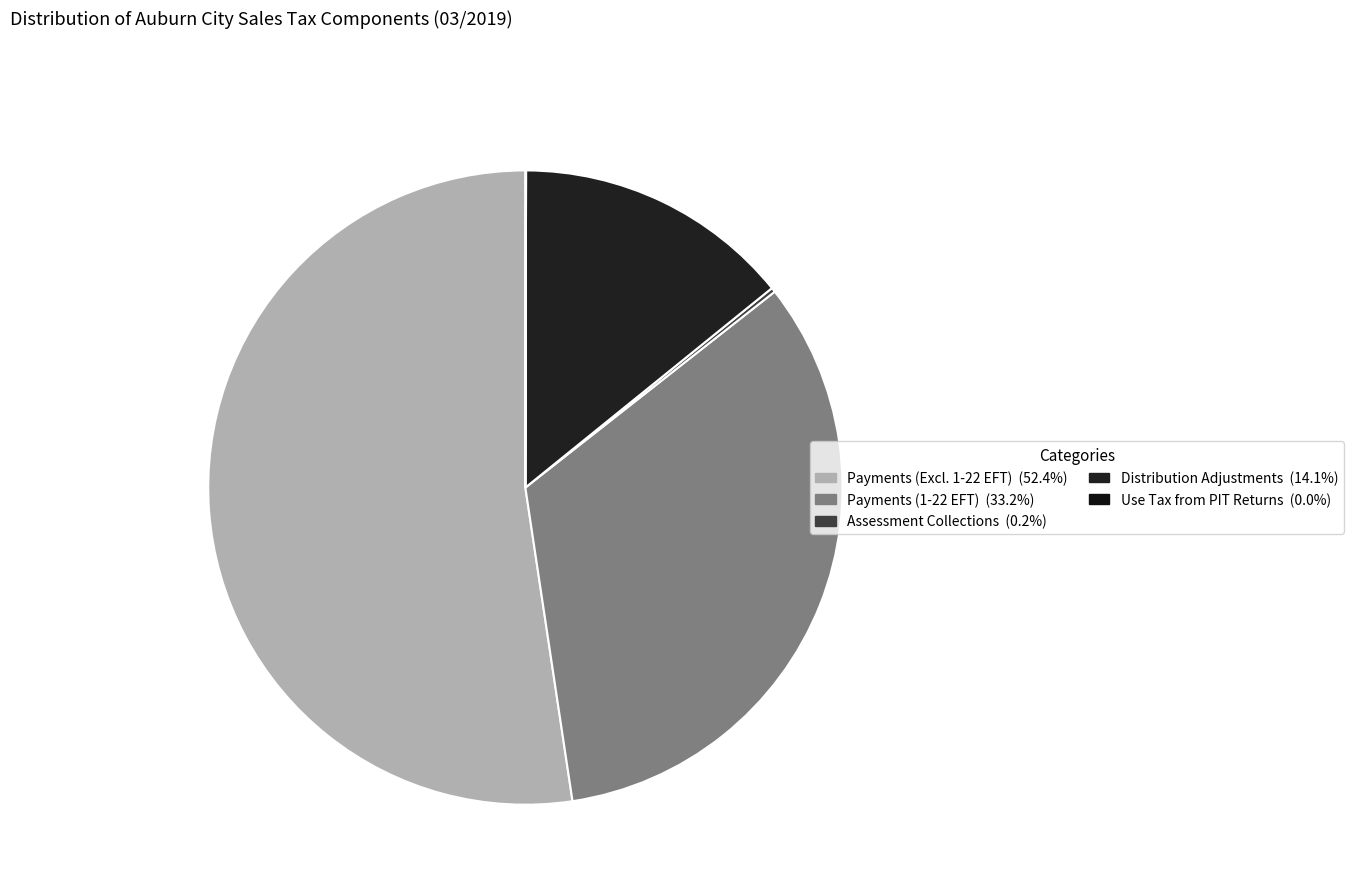

What is the largest slice in the pie chart?

Payments (Excluding 1-22 EFT)